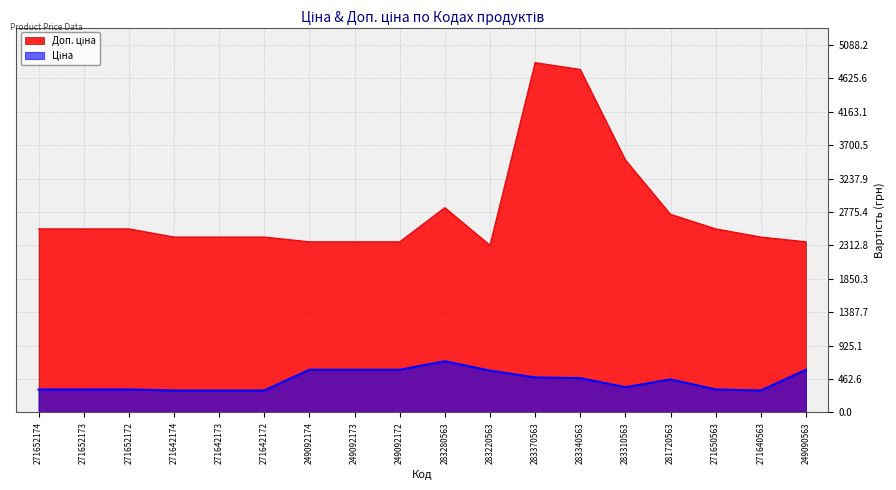

Which series has the largest range (max minus min)?

Доп. ціна